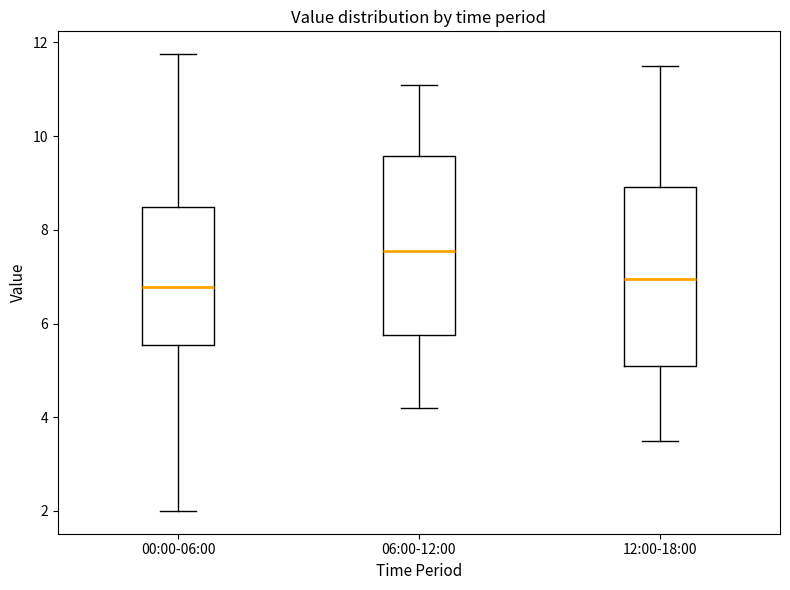

Reading left to right, transcribe this box plot: for each box, give where its median line is, the range the box spans, and where its two whiskers end, as read against the y-axis. The values are not printed on the chart, so give them approximately, as read against the axis.

00:00-06:00: median 6.8, box 5.6 to 8.4, whiskers 2.0 to 11.8
06:00-12:00: median 7.6, box 5.8 to 9.6, whiskers 4.2 to 11.2
12:00-18:00: median 7.0, box 5.2 to 9.0, whiskers 3.6 to 11.6